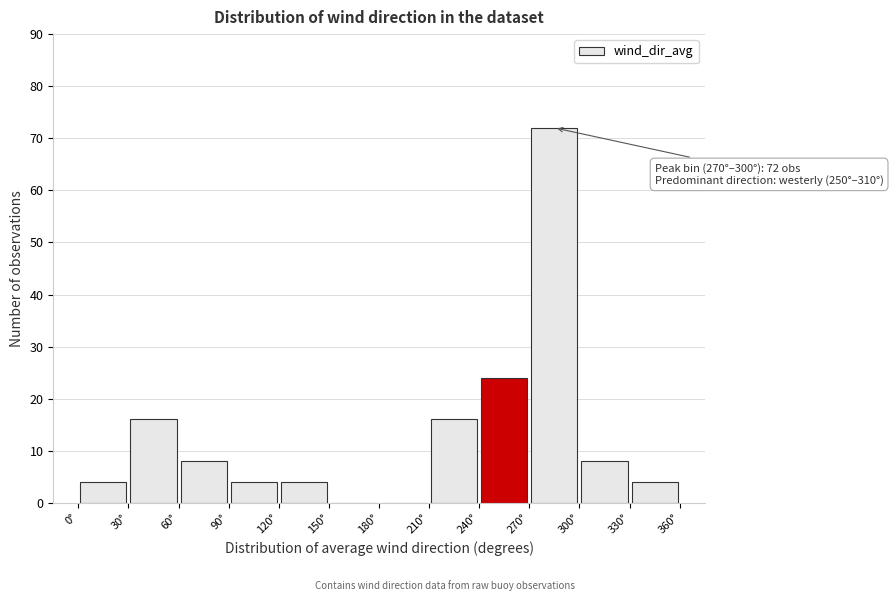

Which range on the x-axis has the tallest bar?

270 to 300